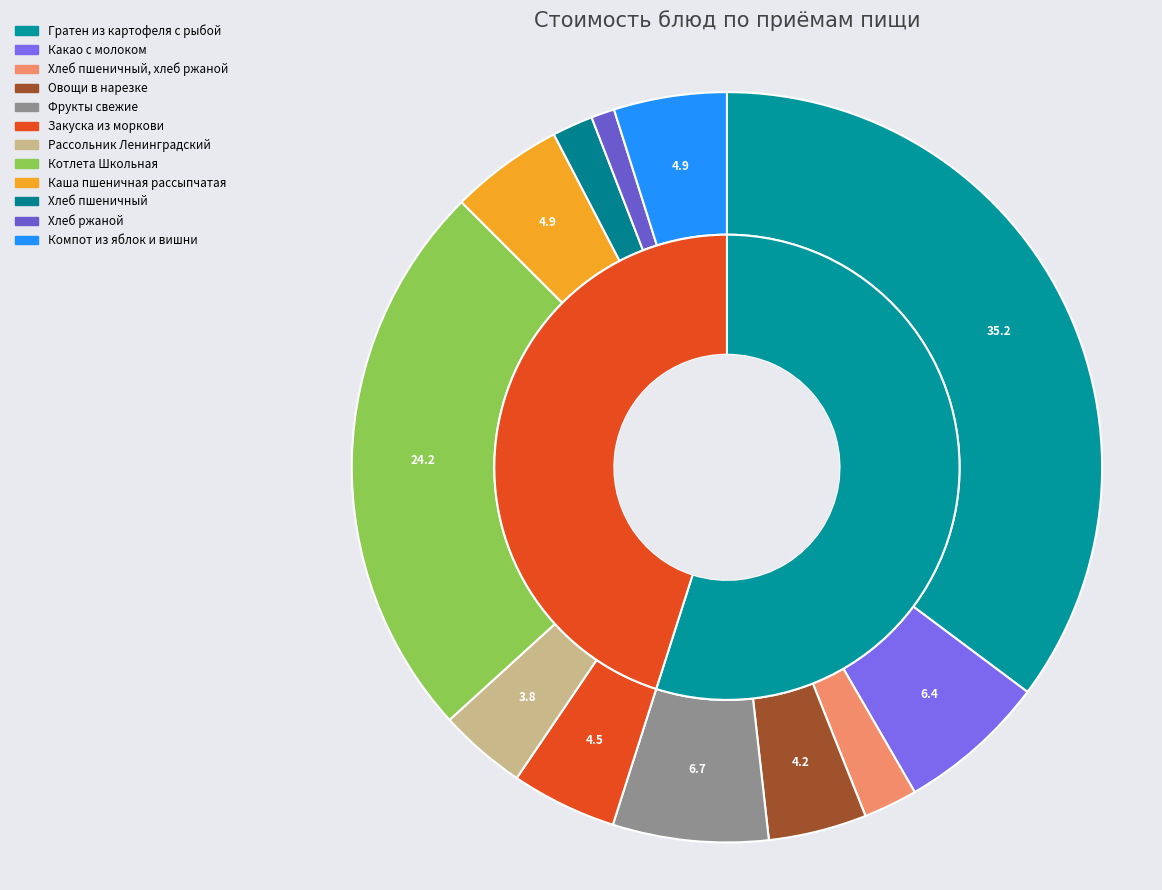

To the nearest percent, what is the difference between the largest and smallest slice percentages?

34%